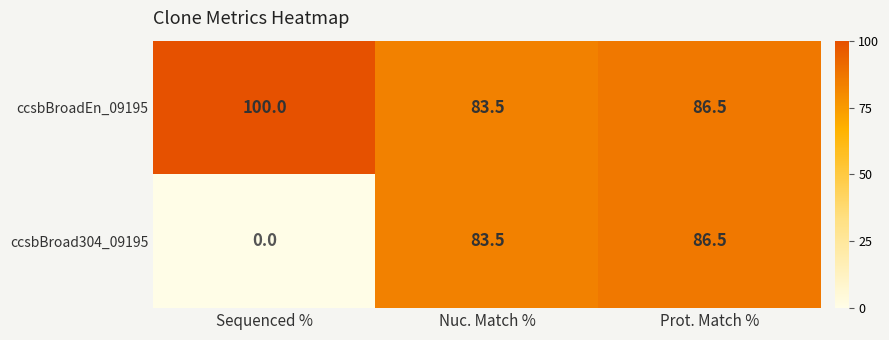

True or false: ccsbBroad304_09195 has a value of 0.0 at Sequenced %.

True